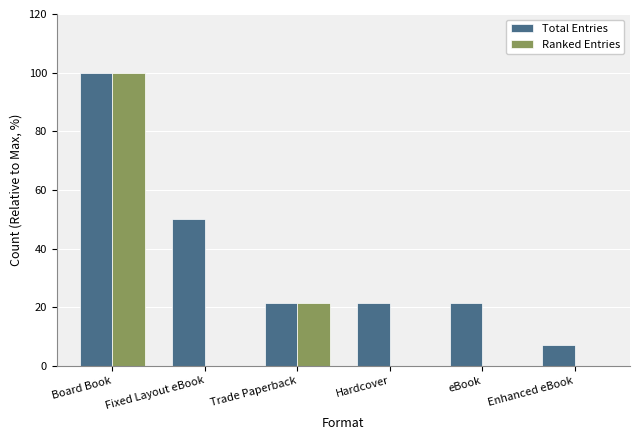

What is the spread (max minus min) of values at Enhanced eBook?

7.1